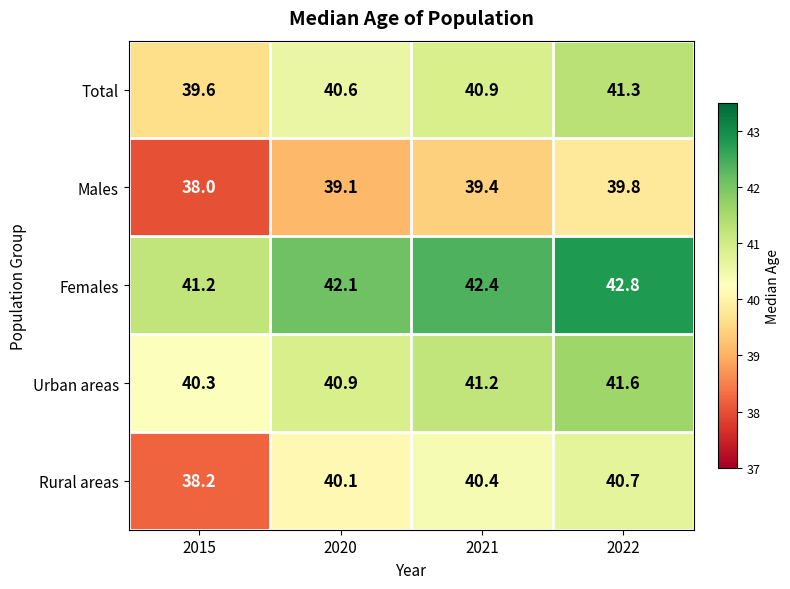

Rank the series by their maximum value, from lowest to highest.

Males, Rural areas, Total, Urban areas, Females